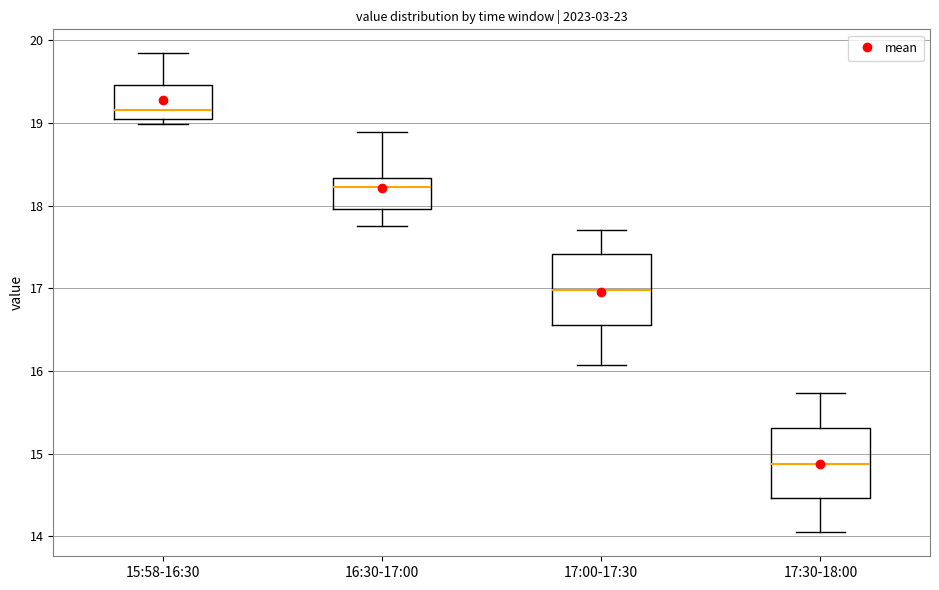

Reading left to right, read every box against the y-axis: the position of its median line, the range the box covers, and the ends of its whiskers. The values are not printed on the chart, so give them approximately, as read against the axis.

15:58-16:30: median 19.2, box 19.0 to 19.5, whiskers 19.0 (just below the box's lower edge) to 19.8
16:30-17:00: median 18.2, box 18.0 to 18.3, whiskers 17.8 to 18.9
17:00-17:30: median 17.0, box 16.6 to 17.4, whiskers 16.1 to 17.7
17:30-18:00: median 14.9, box 14.5 to 15.3, whiskers 14.1 to 15.7